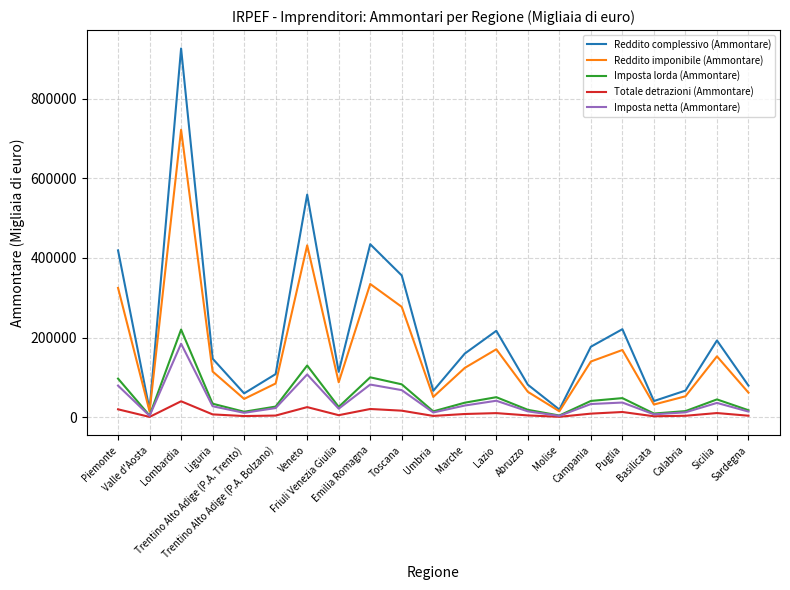

Which series has the largest range (max minus min)?

Reddito complessivo (Ammontare)